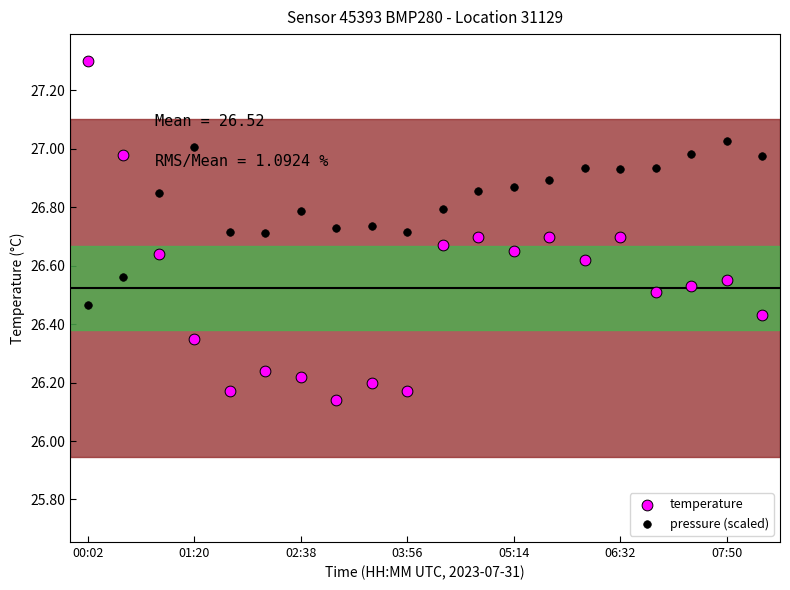

Across all data points, what is the range of Y values (max minus min)?

1.2